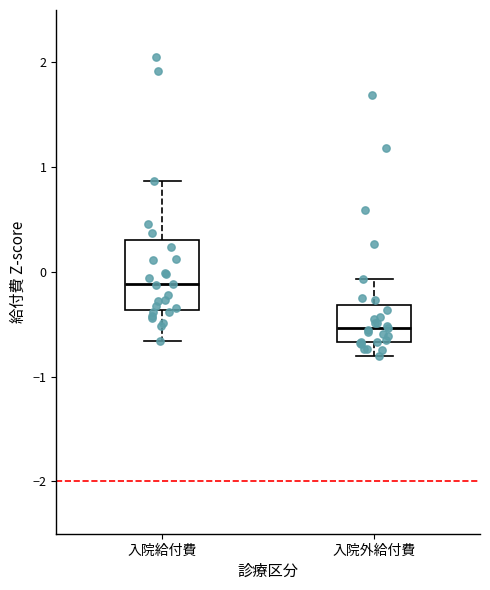

Which box's median line is the highest?

入院給付費